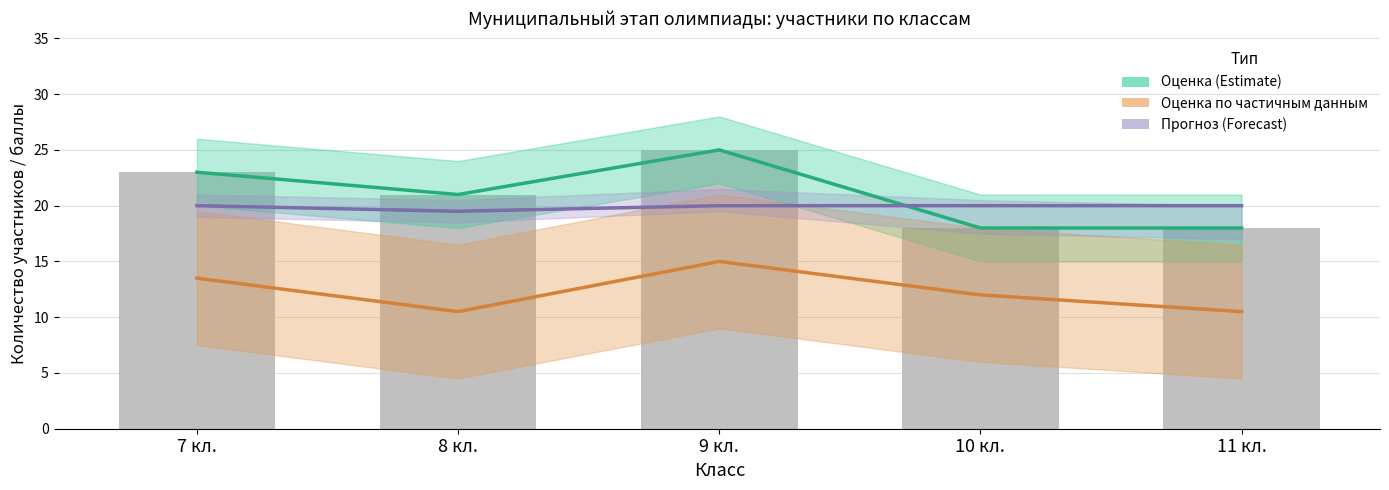

At which category is the sum across all series the highest?

9 кл.